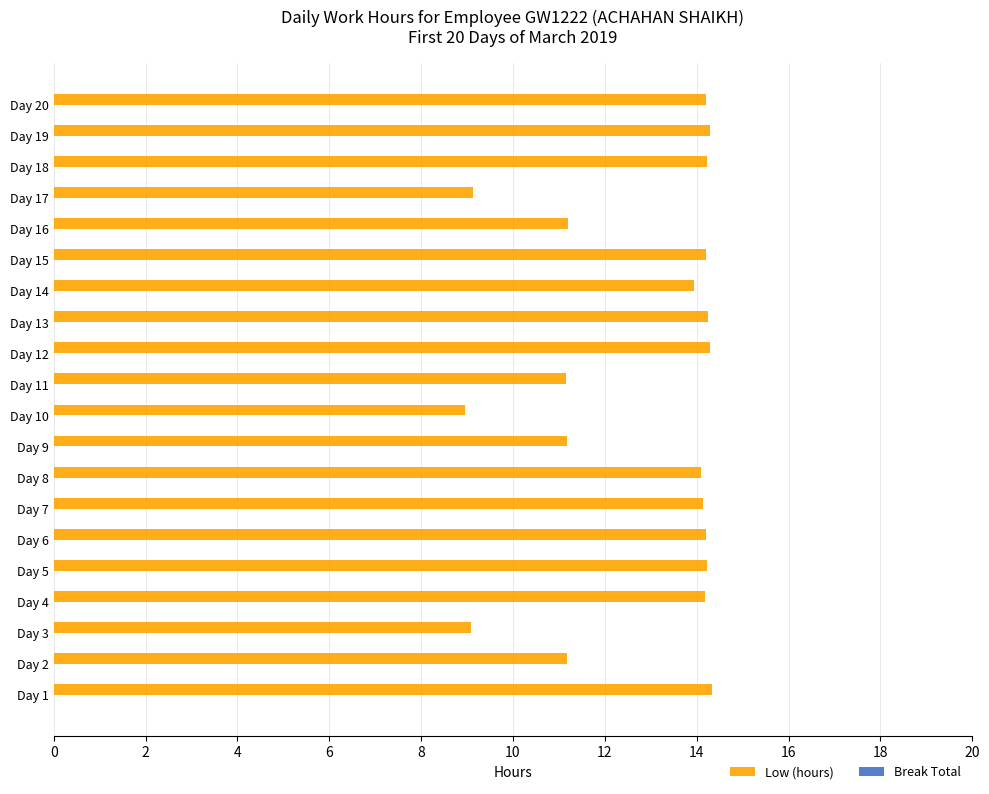

Approximately how many times larger is the value at Day 2 compared to Day 5?

0.8